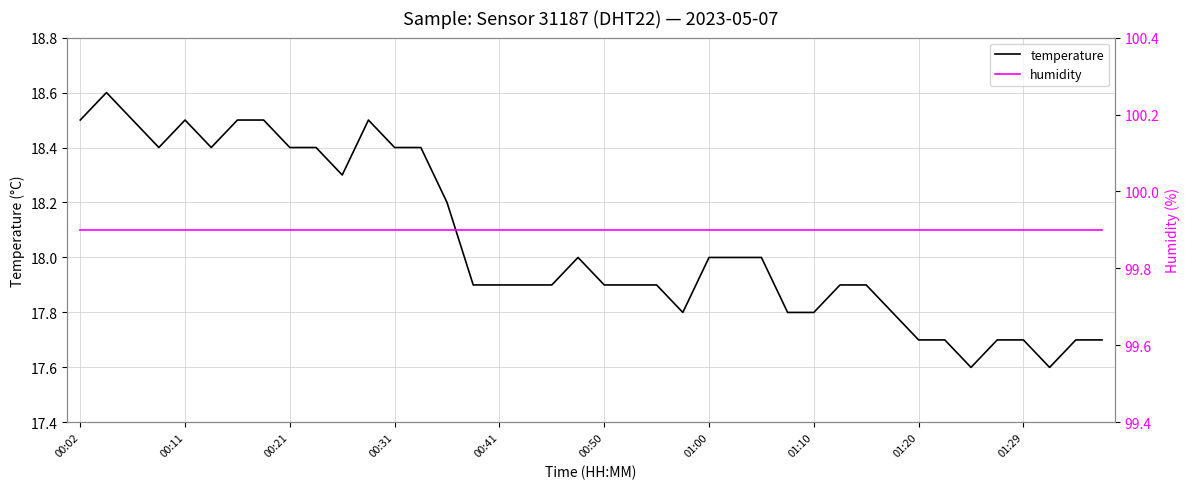

Is it true that temperature equals 25.2 at 00:11?

False